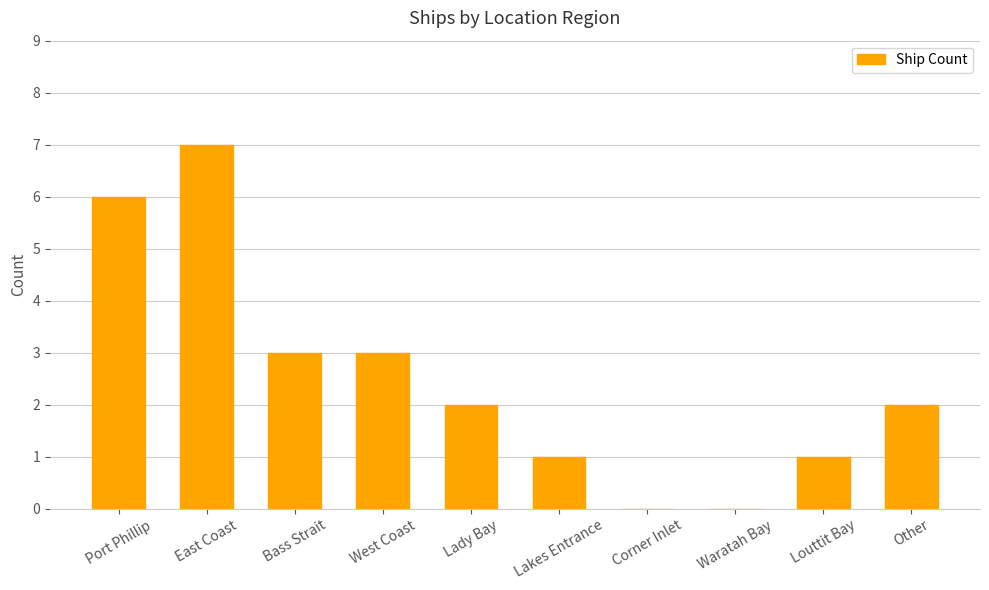

What is the sum of all values?

25